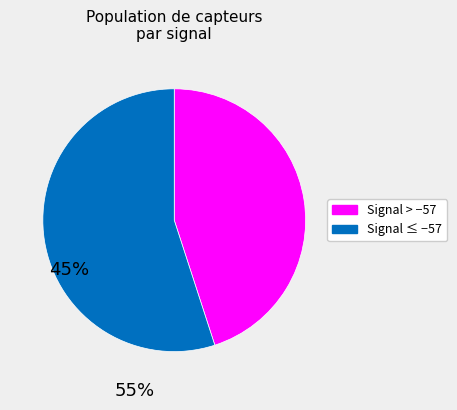

Is there a majority slice in this chart?

Yes